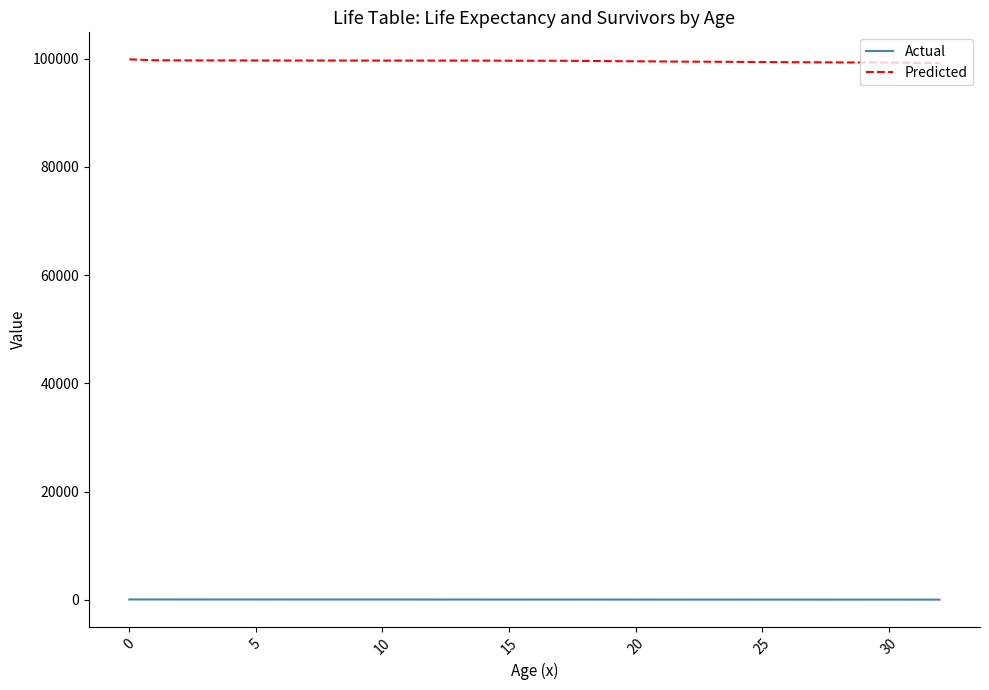

What is the greatest value displayed?

99846.7